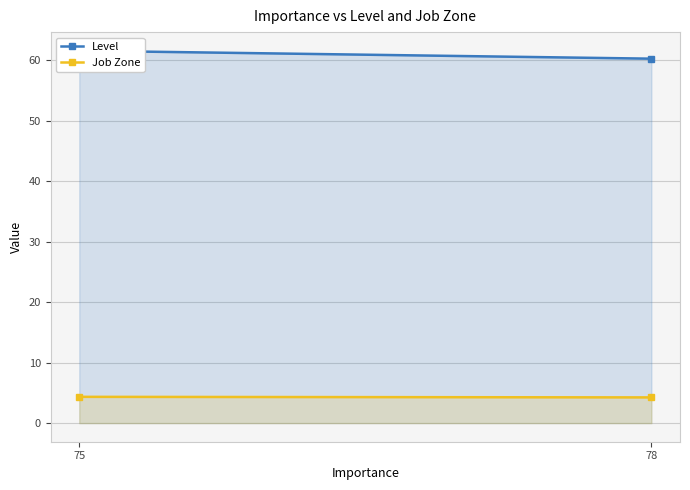

Count the Level values in the range 60 to 61.

1